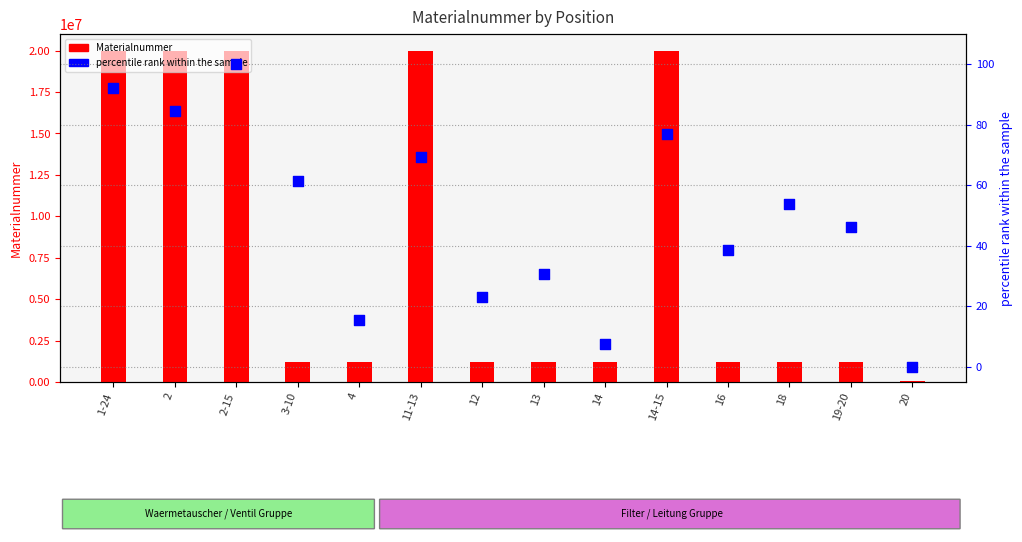

What are all the series names shown in the legend?

Materialnummer, percentile rank within the sample